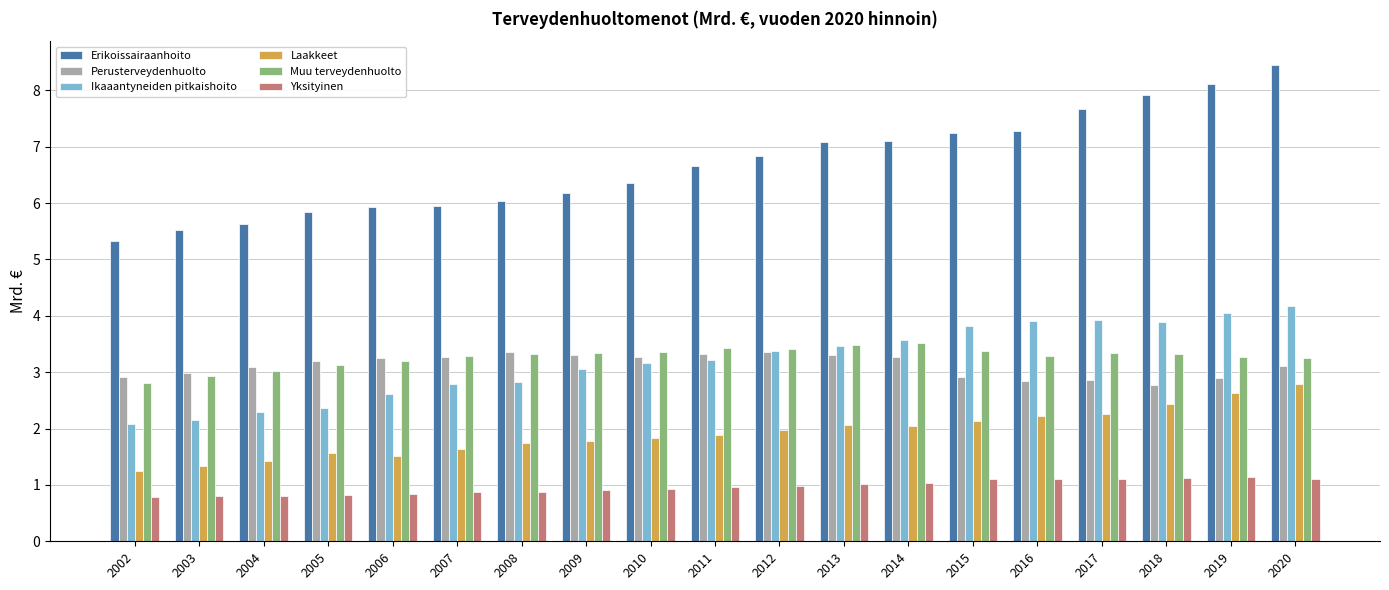

The Ikaaantyneiden pitkaishoito series shows 3.2 at 2011. True or false?

True